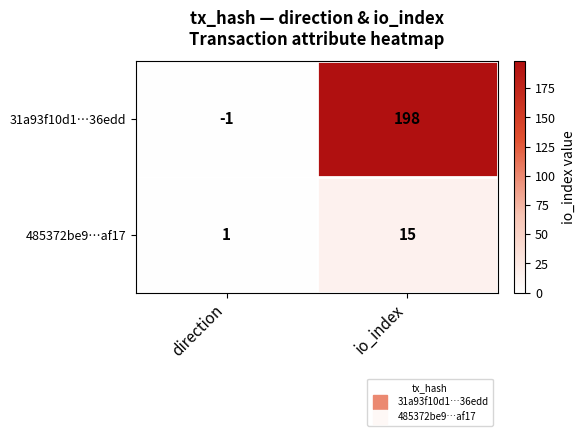

Which category has the lowest value across all series?

direction